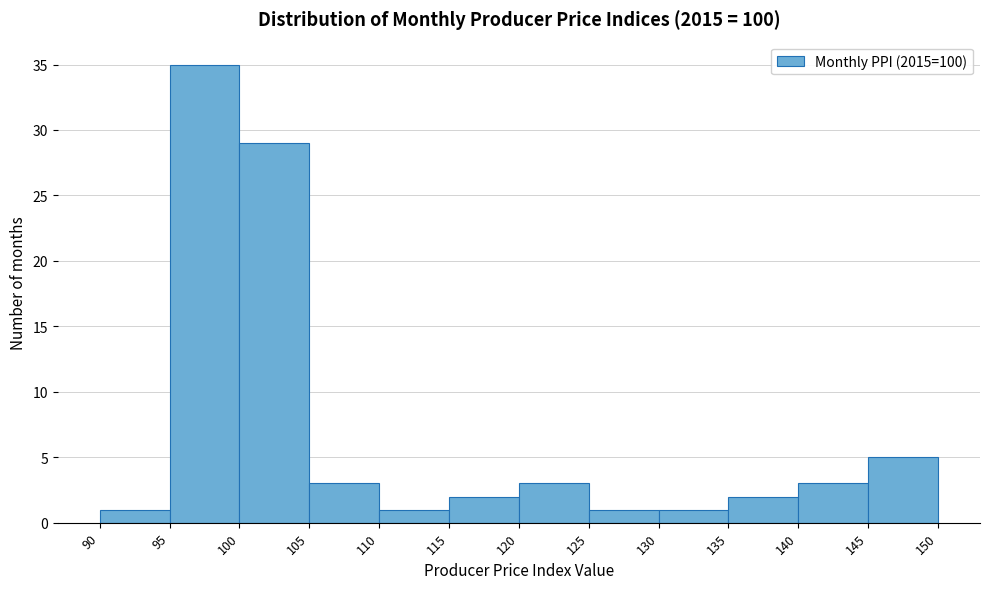

Over which range of the x-axis is the bar tallest?

95 to 100